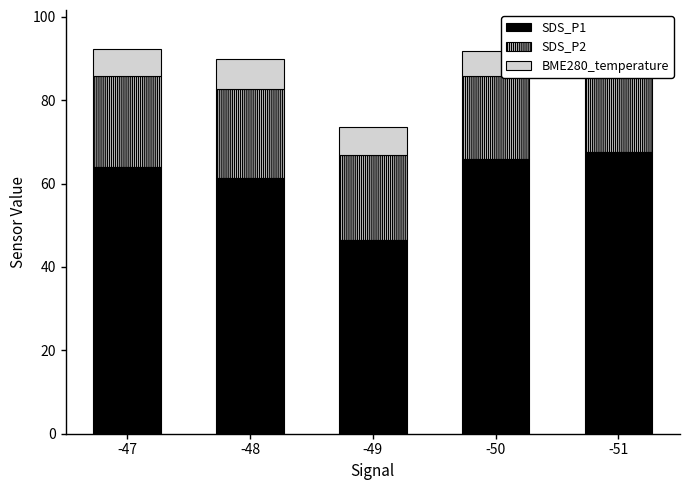

At which label does SDS_P2 first exceed 21?

-47